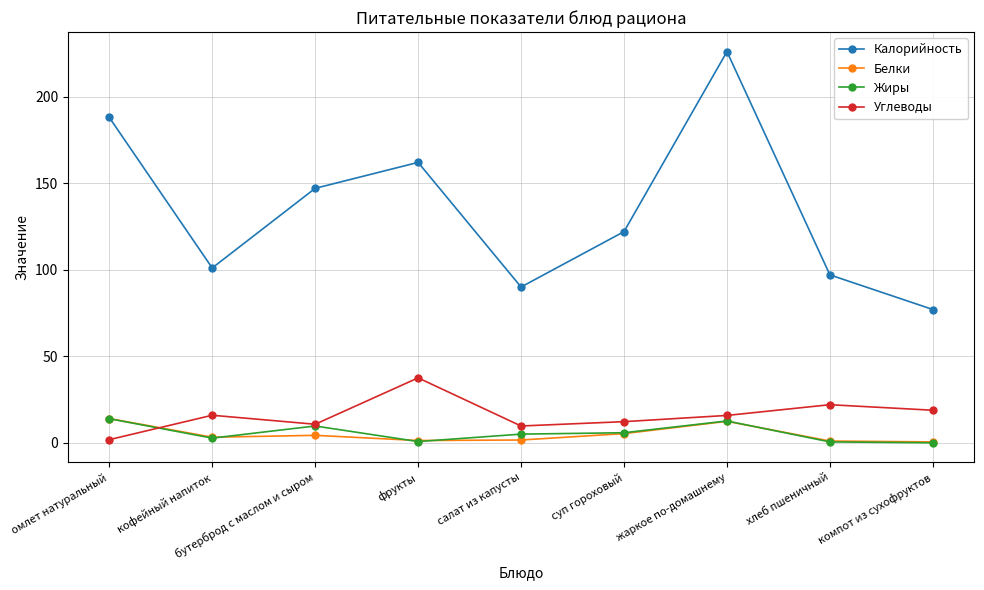

What is the difference between the Белки values at компот из сухофруктов and суп гороховый?

4.8